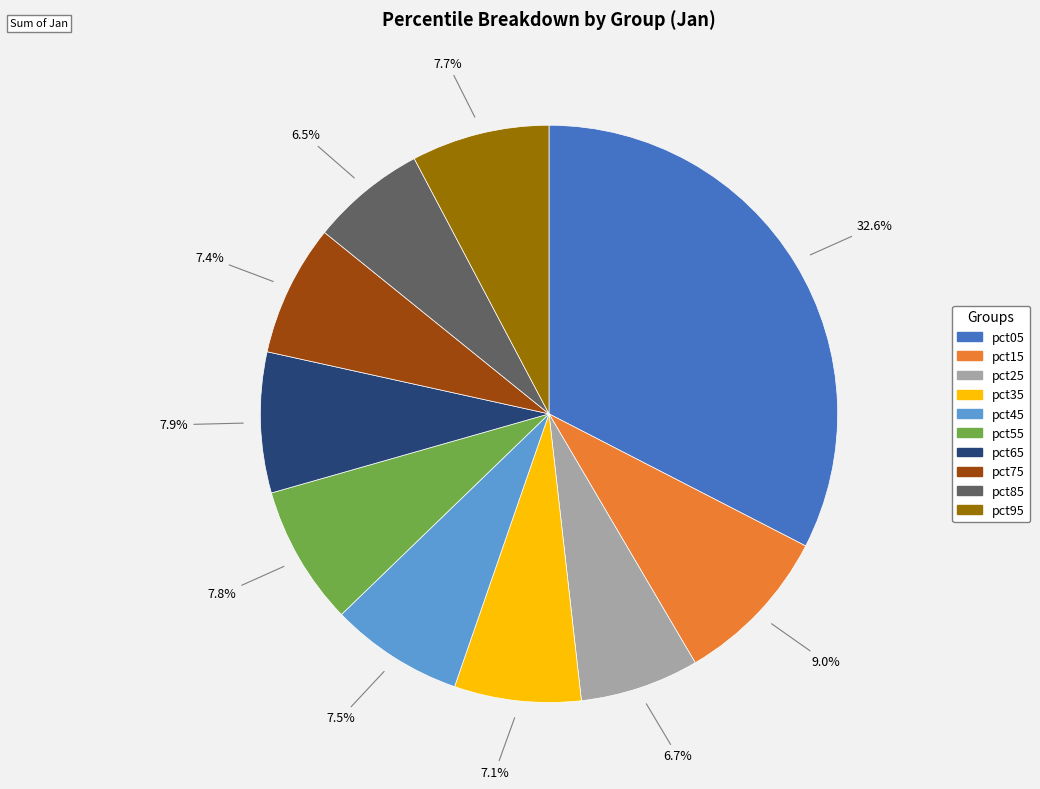

To the nearest percent, what percentage of the pie is pct55?

8%